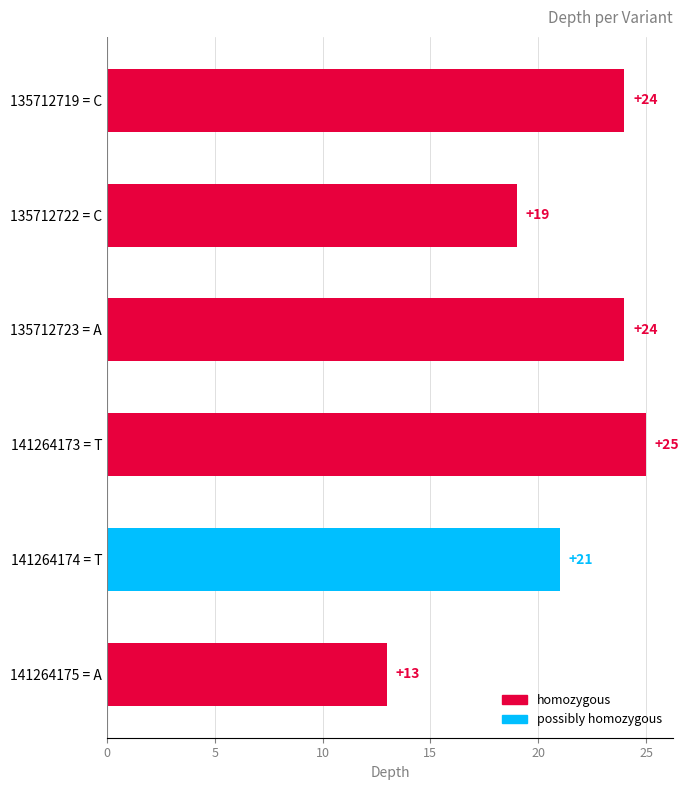

Are the bars grouped side by side (vs. stacked)?

No